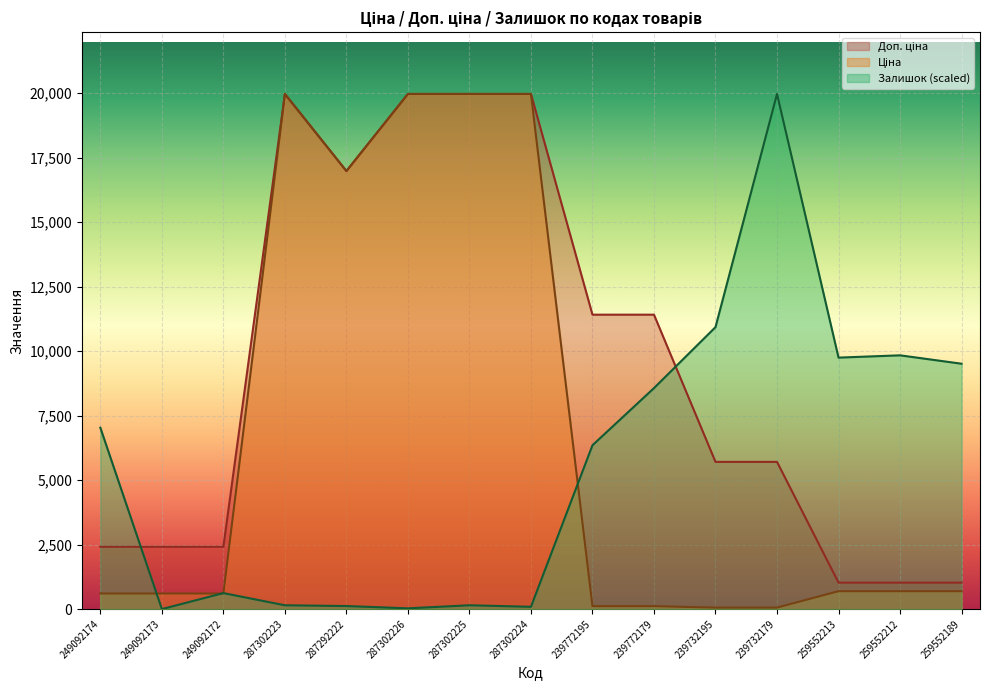

What is the total value across all series at 259552213?

11464.2